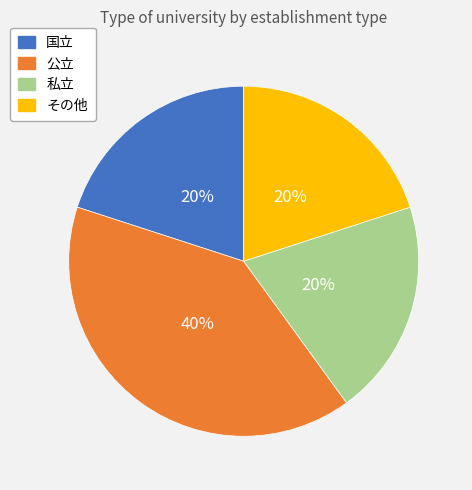

True or false: 私立 accounts for 14% of the total.

False